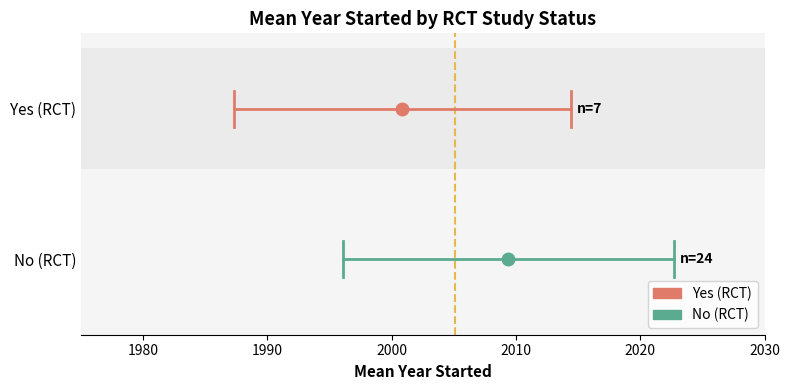

How many lines are shown in the chart?

2